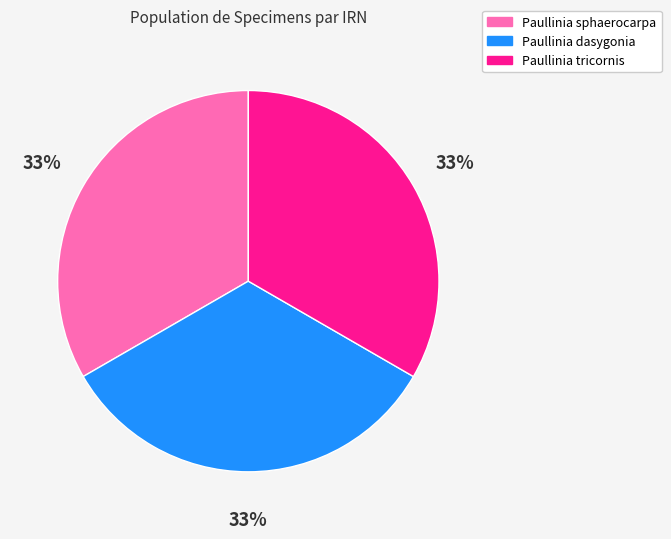

Does Paullinia dasygonia account for over 50% of the chart?

No